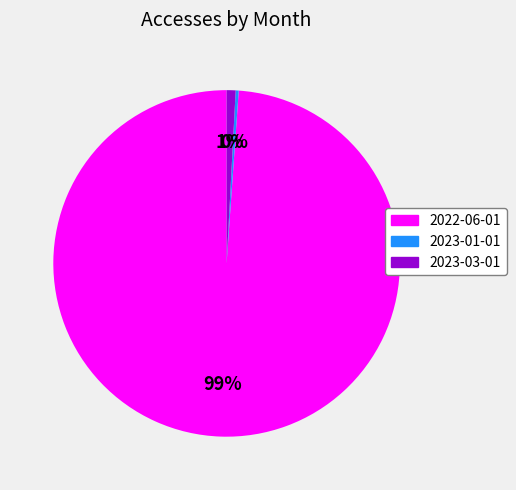

Is it true that 2023-03-01 is 1% of the pie?

True